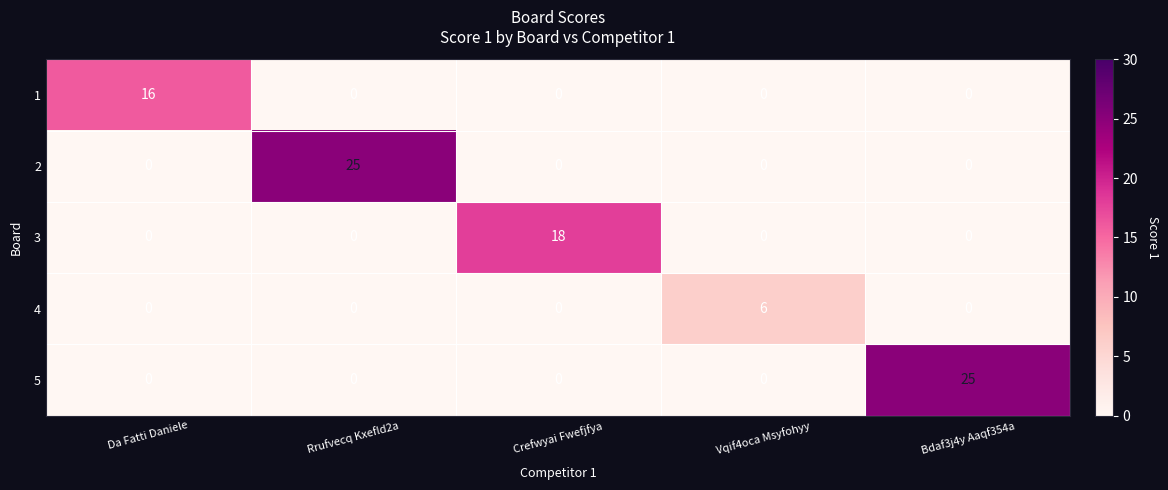

True or false: 1 has a value of 7 at Rrufvecq Kxefld2a.

False